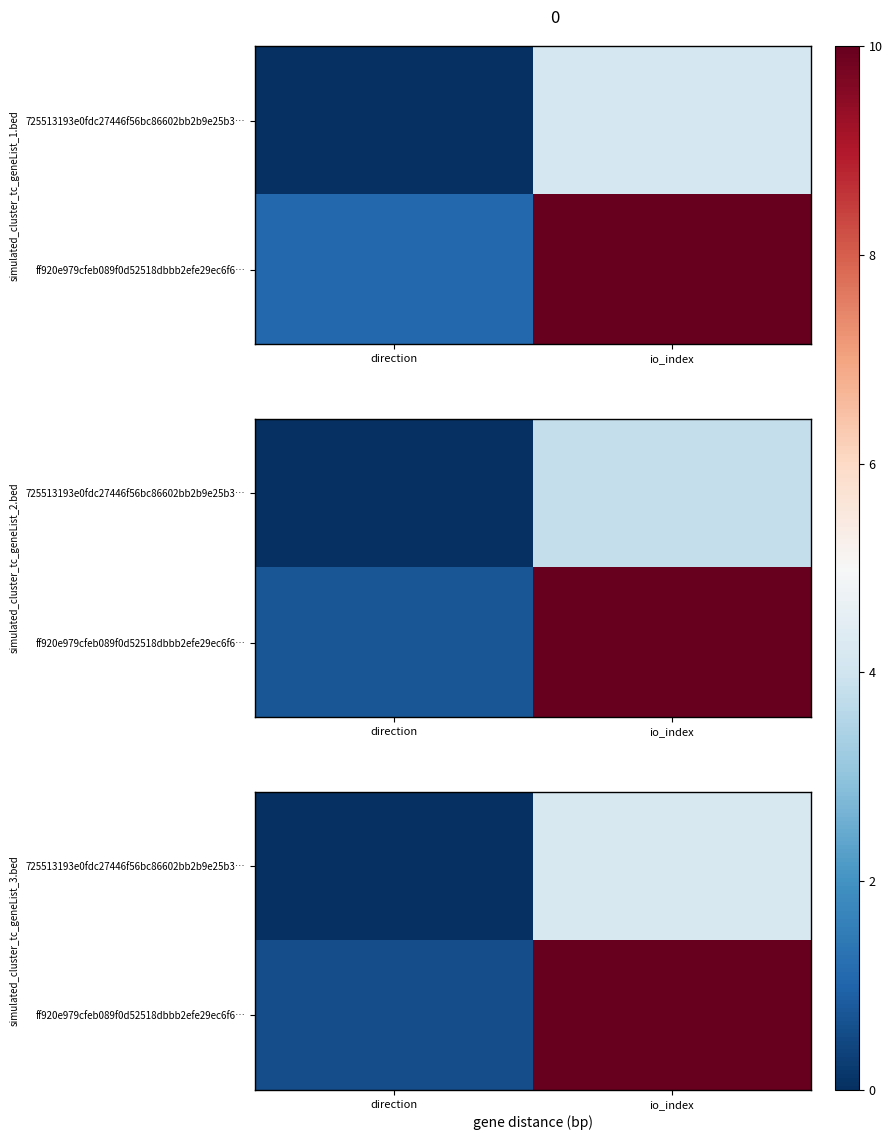

List the series in order of their overall mean, highest first.

ff920e979cfeb089f0d52518dbbb2efe29ec6f6…, 725513193e0fdc27446f56bc86602bb2b9e25b3…